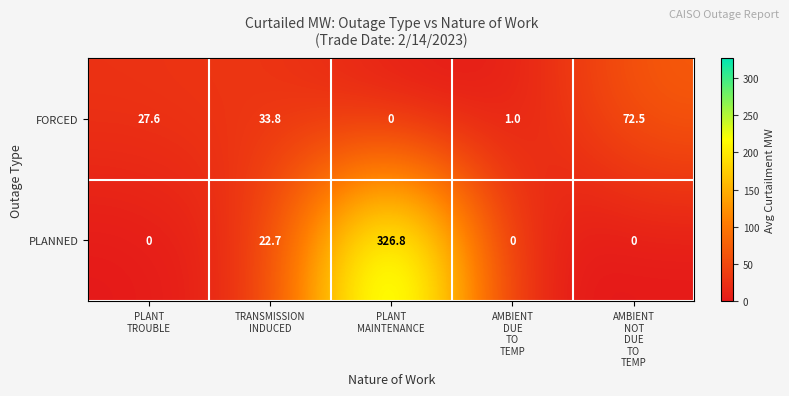

List the series in order of their peak value, lowest first.

FORCED, PLANNED